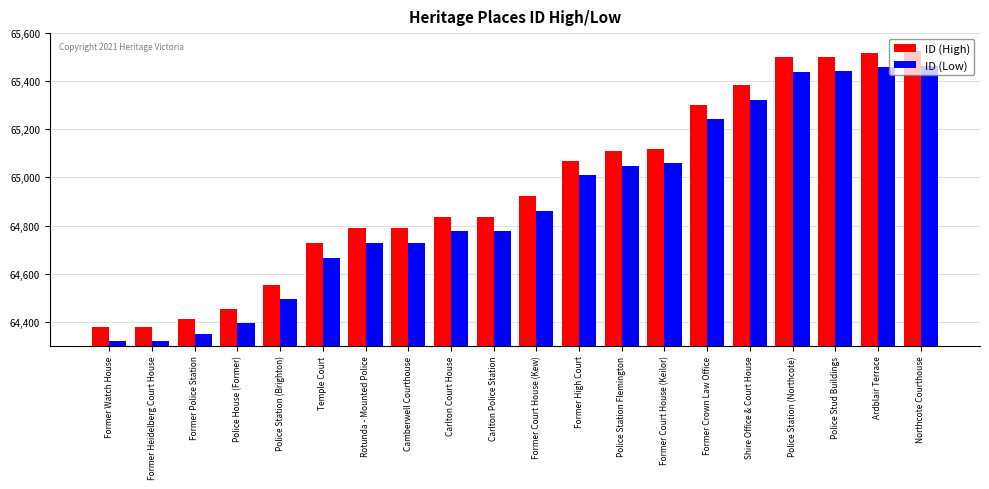

What is the smallest value displayed?

64319